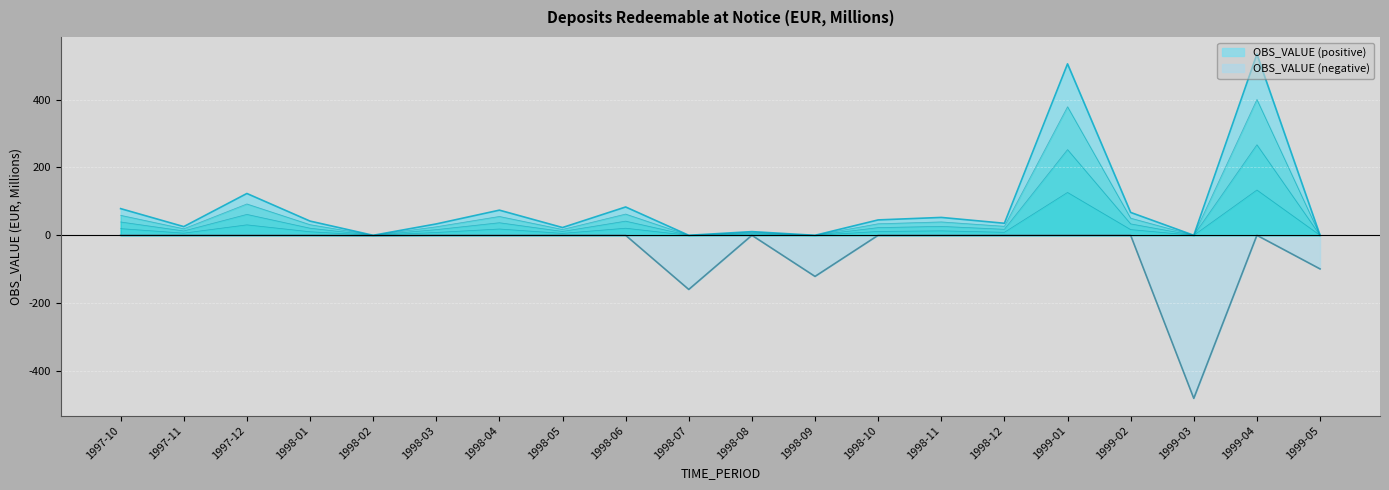

Where is the data nearest to the value 26?

1997-11